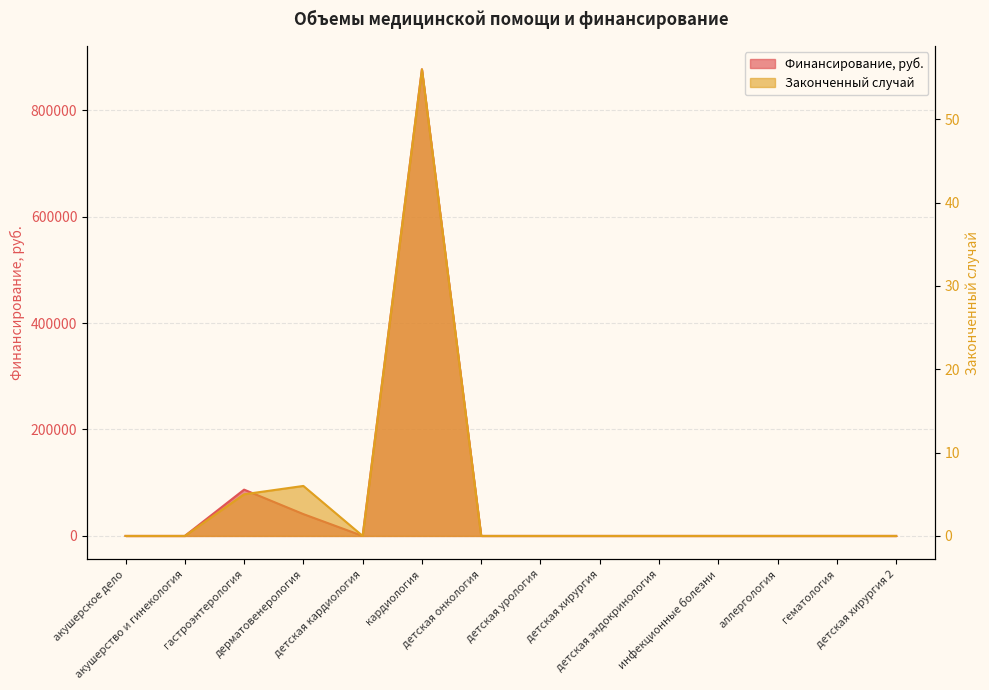

At how many categories does at least one series exceed 647534?

1